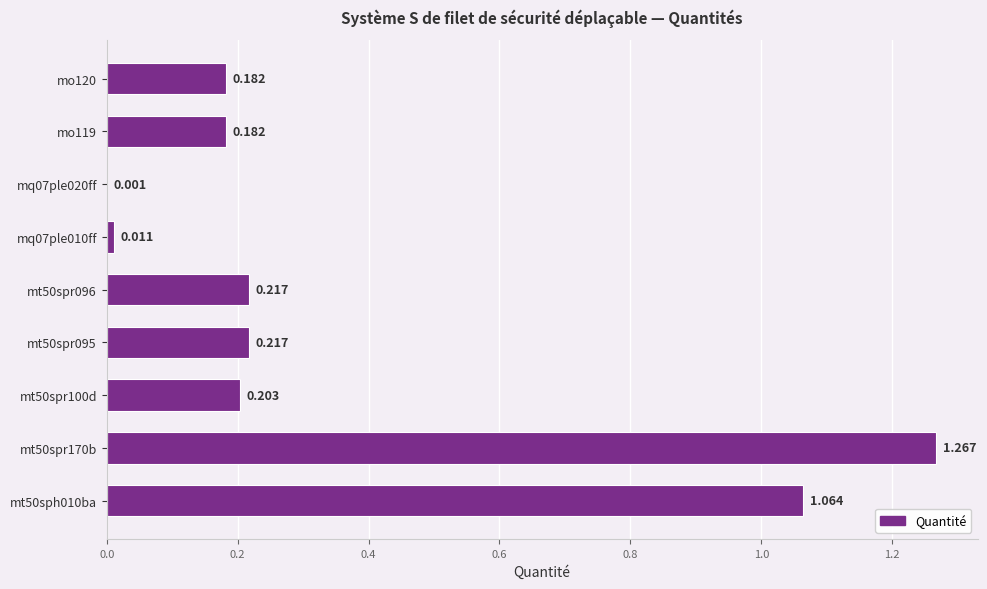

Where is the data nearest to the value 0?

mq07ple020ff